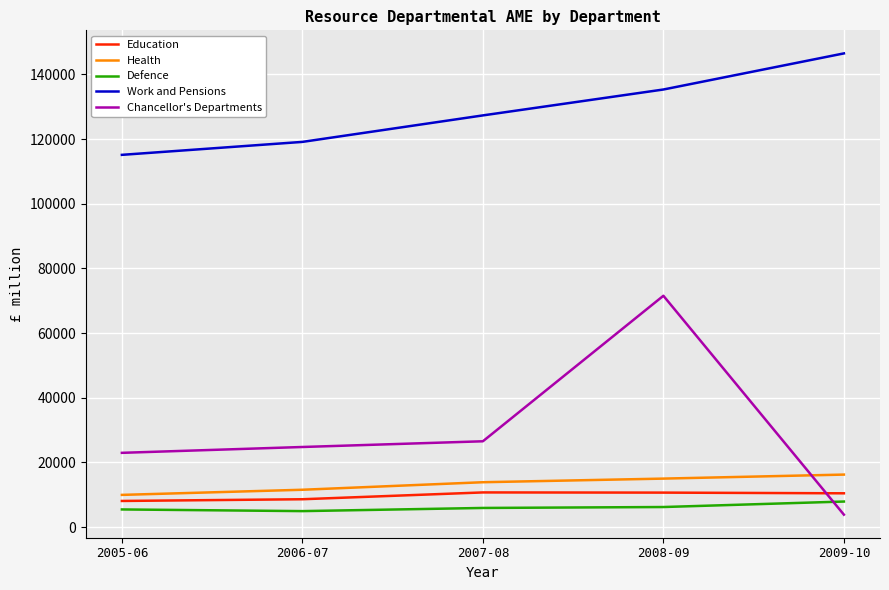

True or false: Defence and Work and Pensions intersect in this chart.

False